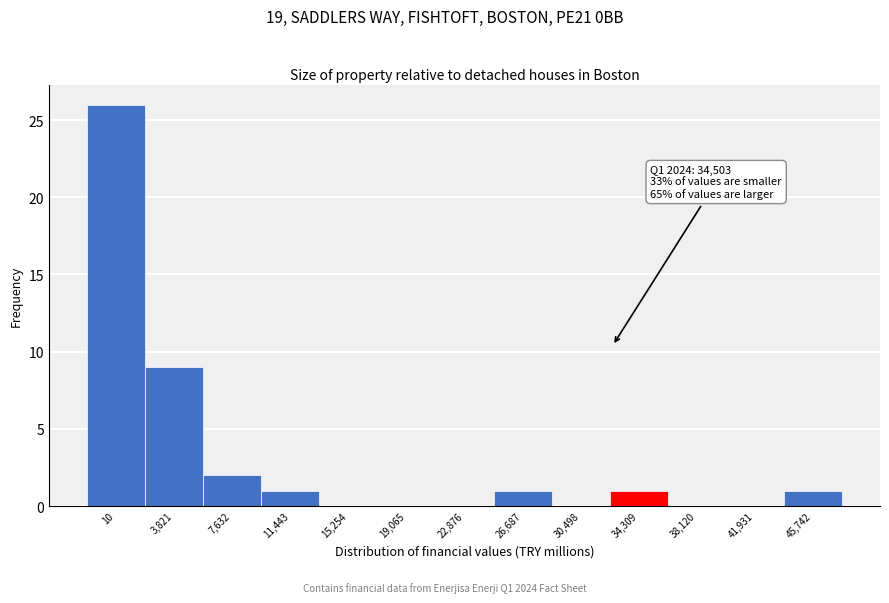

Reading left to right, what are all the values shown in this chart?

10=26	3,821=9	7,632=2	11,443=1	15,254=0	19,065=0	22,876=0	26,687=1	30,498=0	34,309=1	38,120=0	41,931=0	45,742=1